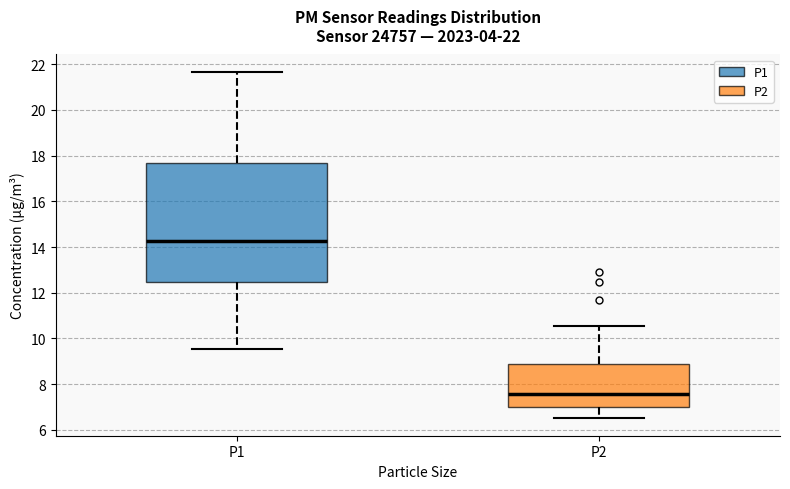

Which box's median line is the highest?

P1